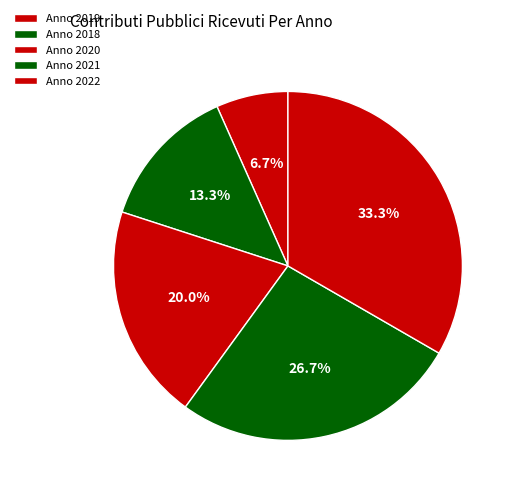

Count the number of slices in the pie.

5